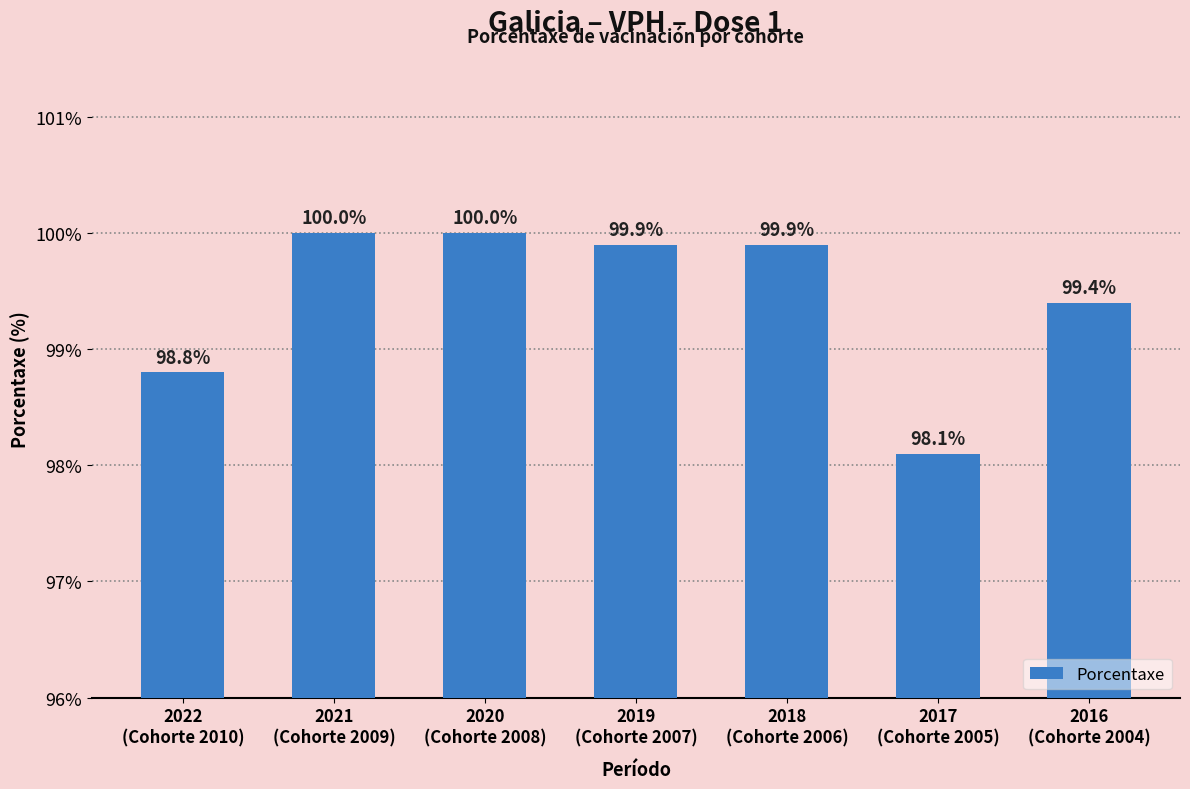

Reading left to right, what are all the values shown in this chart?

2022
(Cohorte 2010)=98.8	2021
(Cohorte 2009)=100.0	2020
(Cohorte 2008)=100.0	2019
(Cohorte 2007)=99.9	2018
(Cohorte 2006)=99.9	2017
(Cohorte 2005)=98.1	2016
(Cohorte 2004)=99.4